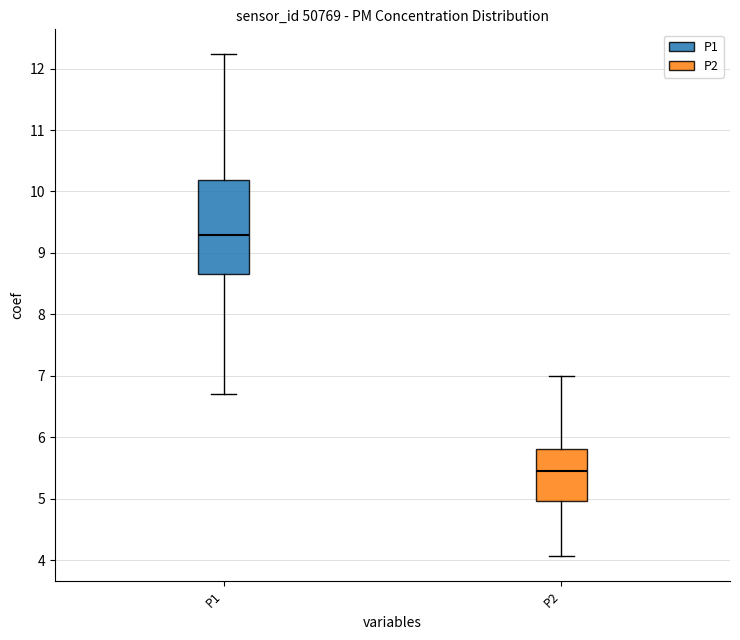

Where does the median line of the box for P1 sit on the y-axis? The values are not printed on the chart, so give them approximately, as read against the axis.

9.3